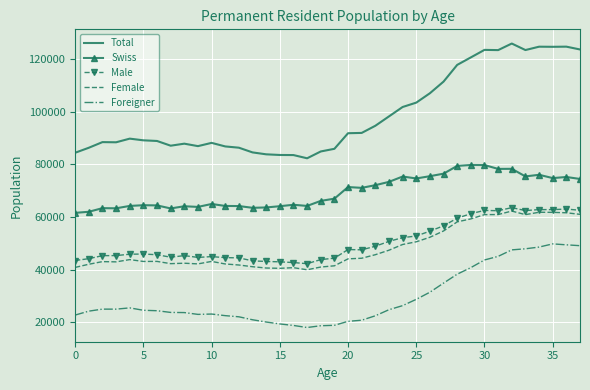

True or false: Total and Foreigner cross at least once.

False